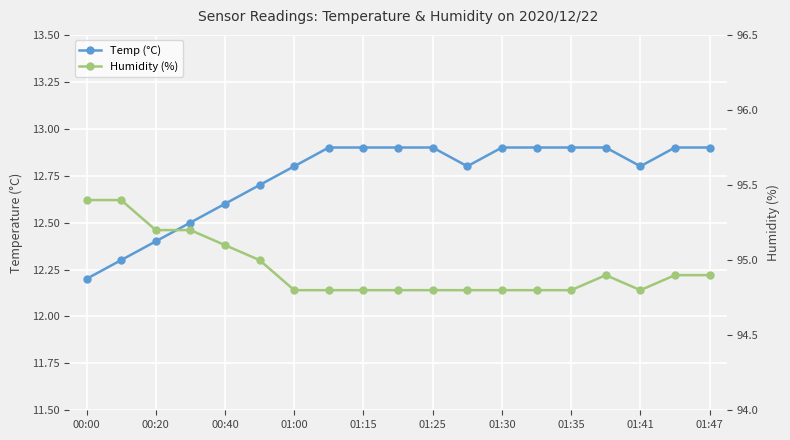

How many data points does each series have?

19